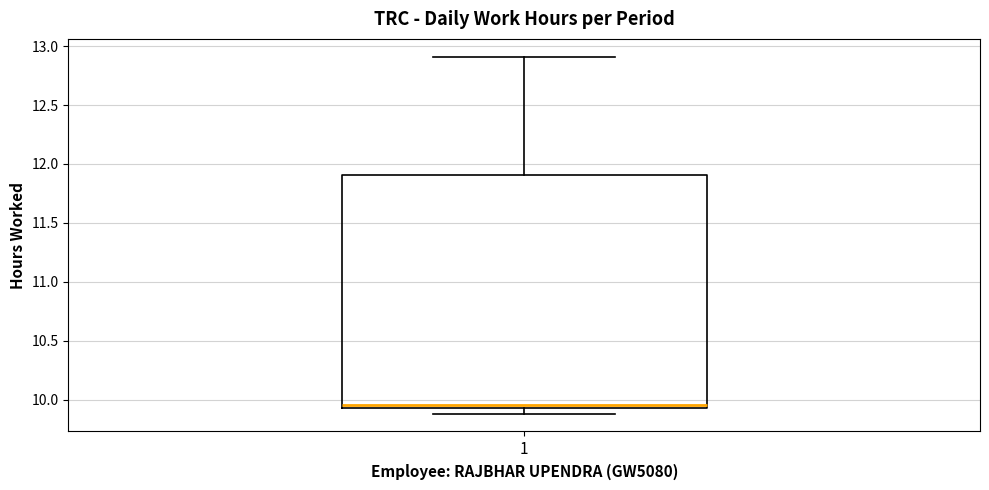

Where does the upper whisker of the box at x = 1 end on the y-axis? The values are not printed on the chart, so give them approximately, as read against the axis.

12.90